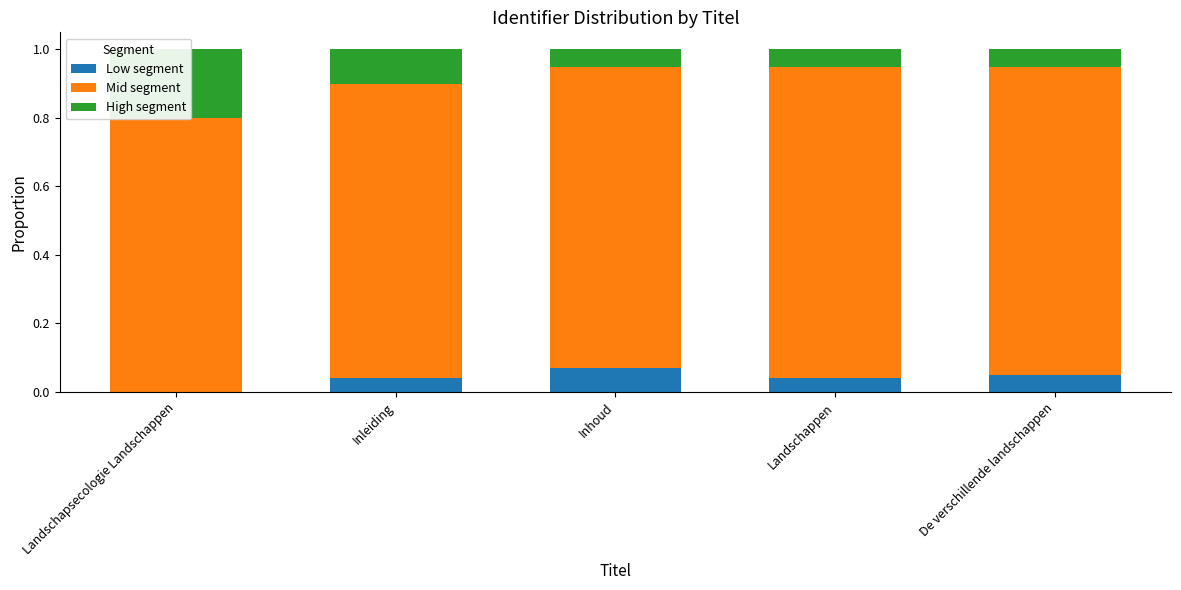

What is the spread (max minus min) of values at De verschillende landschappen?

0.8